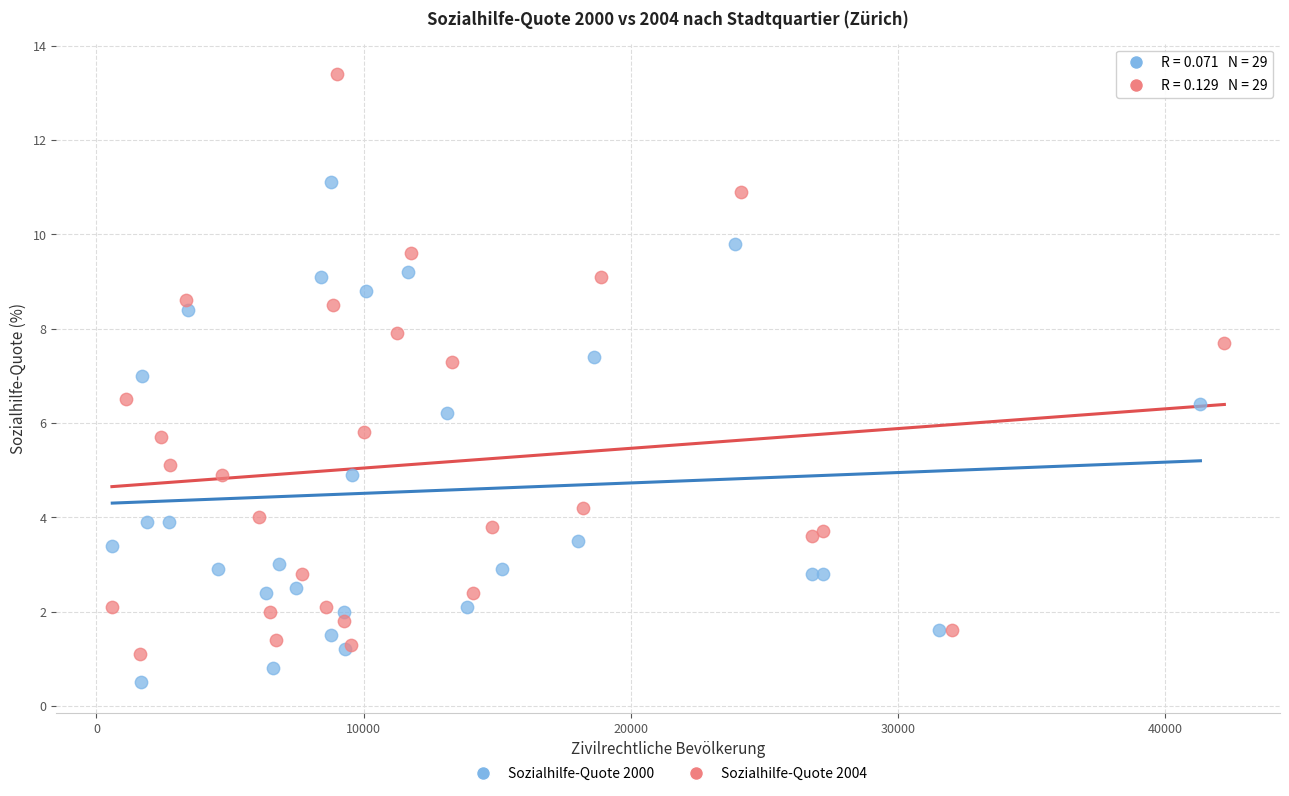

Which series contains the lowest Y value?

Sozialhilfe-Quote 2000